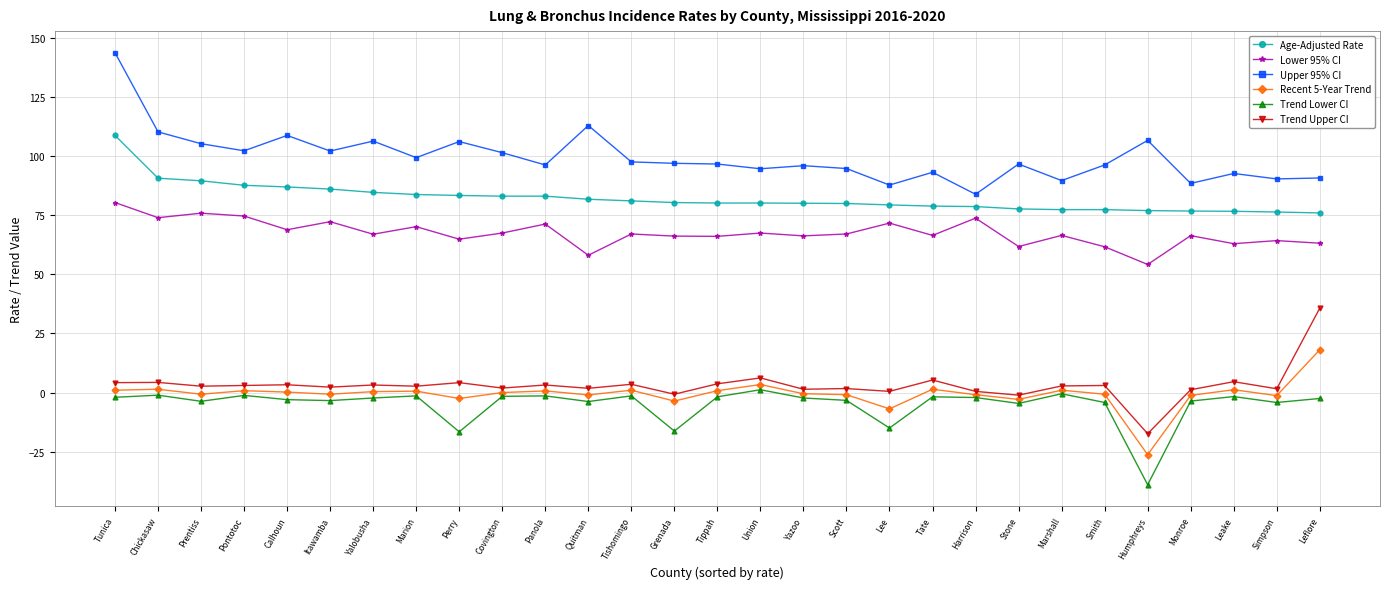

The value of Recent 5-Year Trend at Covington is 15.6. True or false?

False